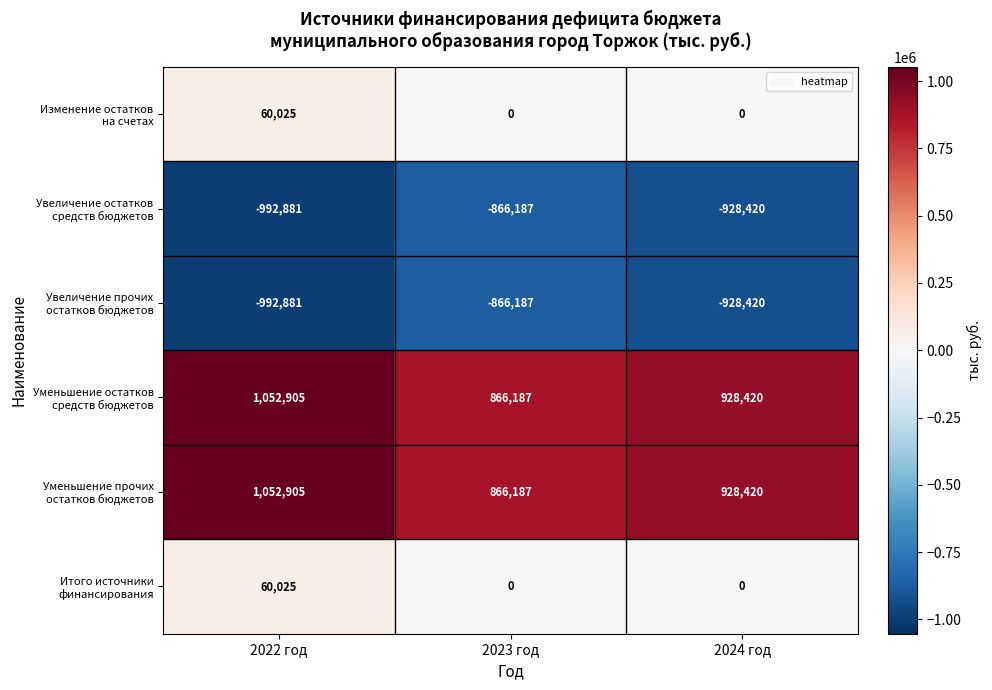

What is the difference between the highest and lowest values at 2023 год?

1732374